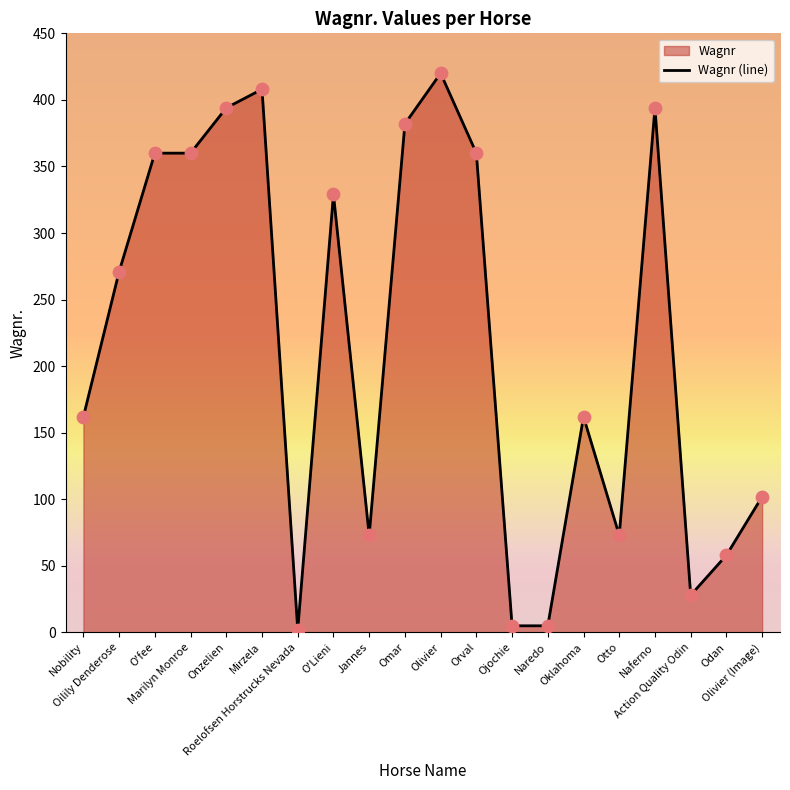

What is the change in value from Onzelien to Otto?

-321